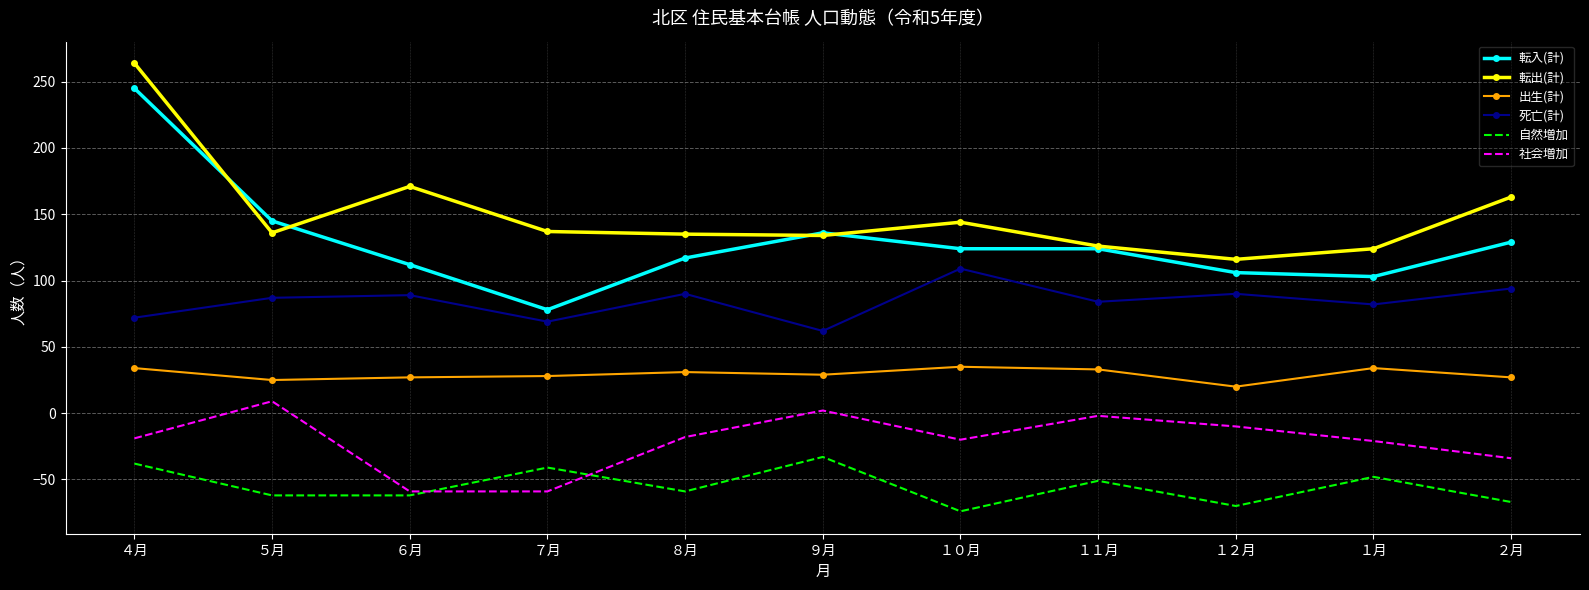

True or false: 出生(計) and 自然増加 cross at least once.

False